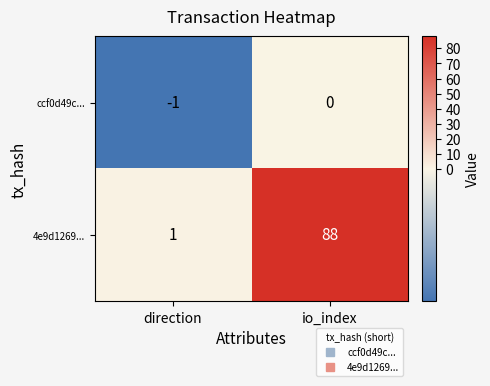

Which category has the highest value across all series?

io_index